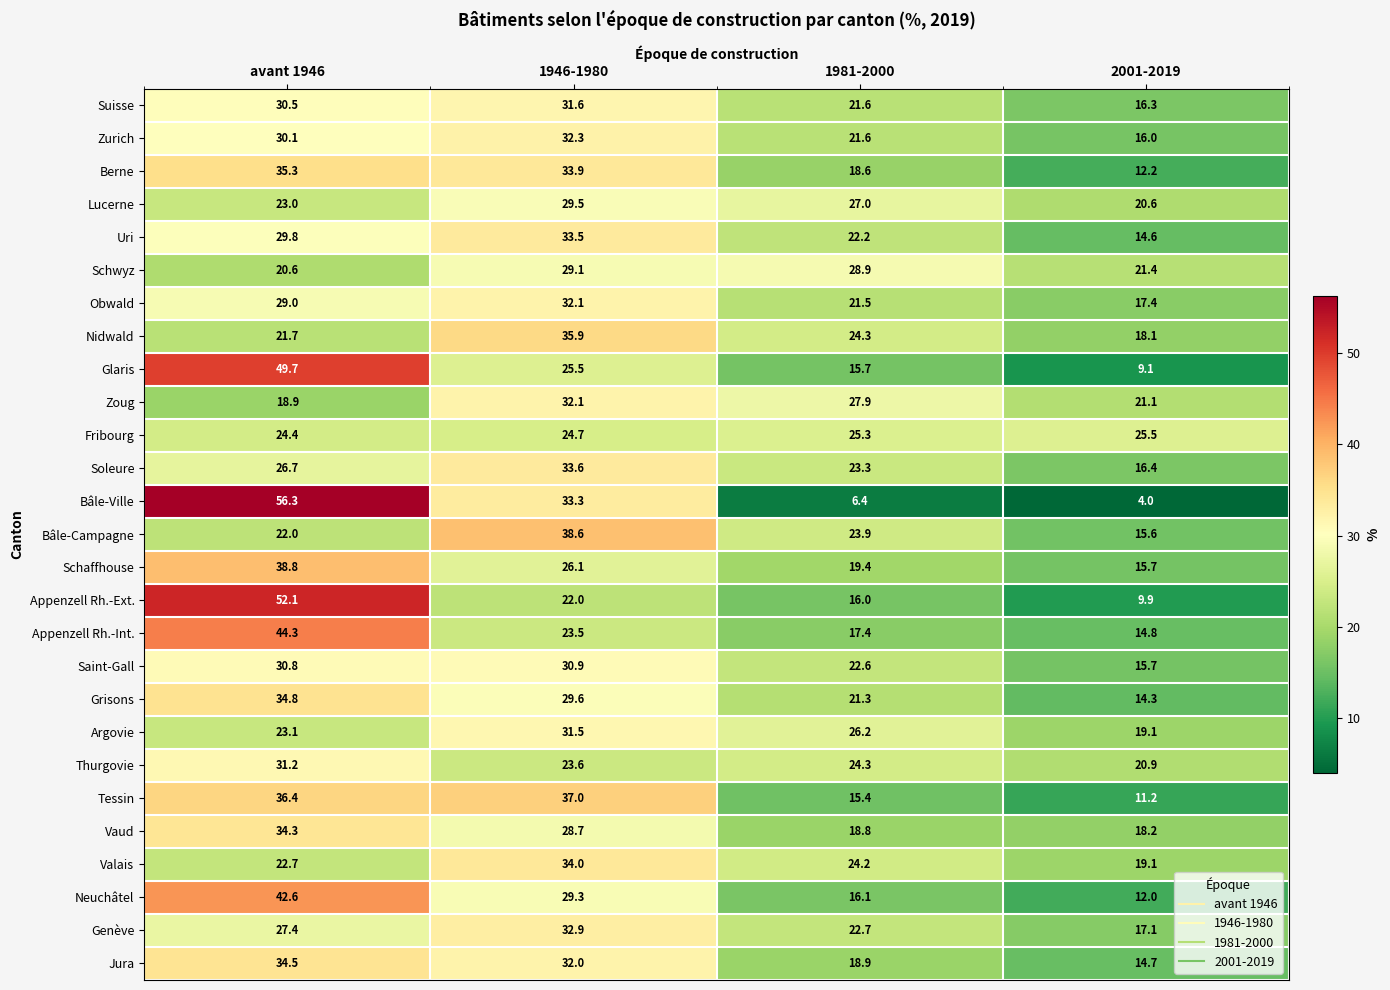

What value does the Zoug series have at 2001-2019?

21.1